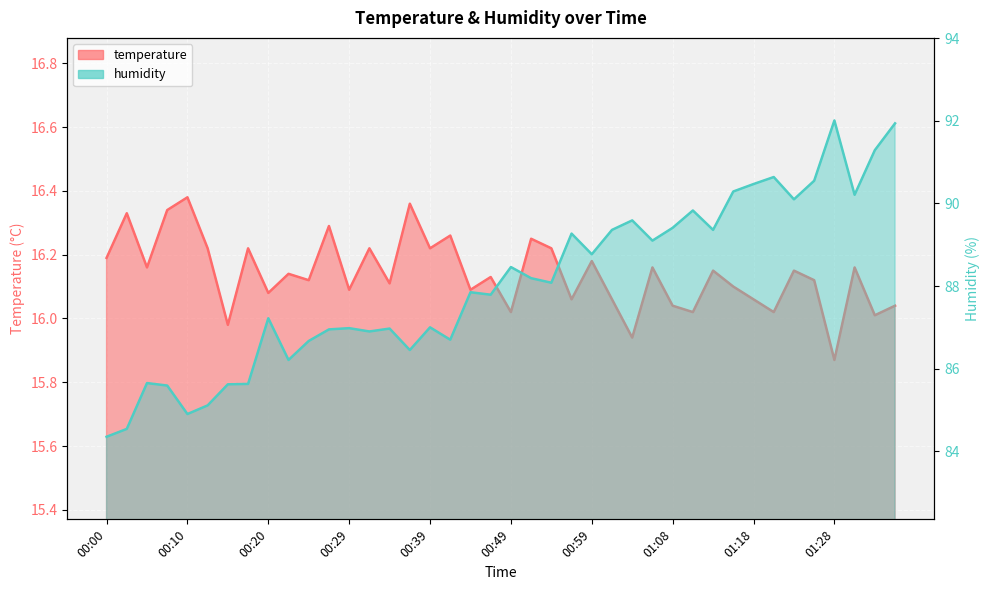

At which category does the chart reach its minimum across all series?

01:28